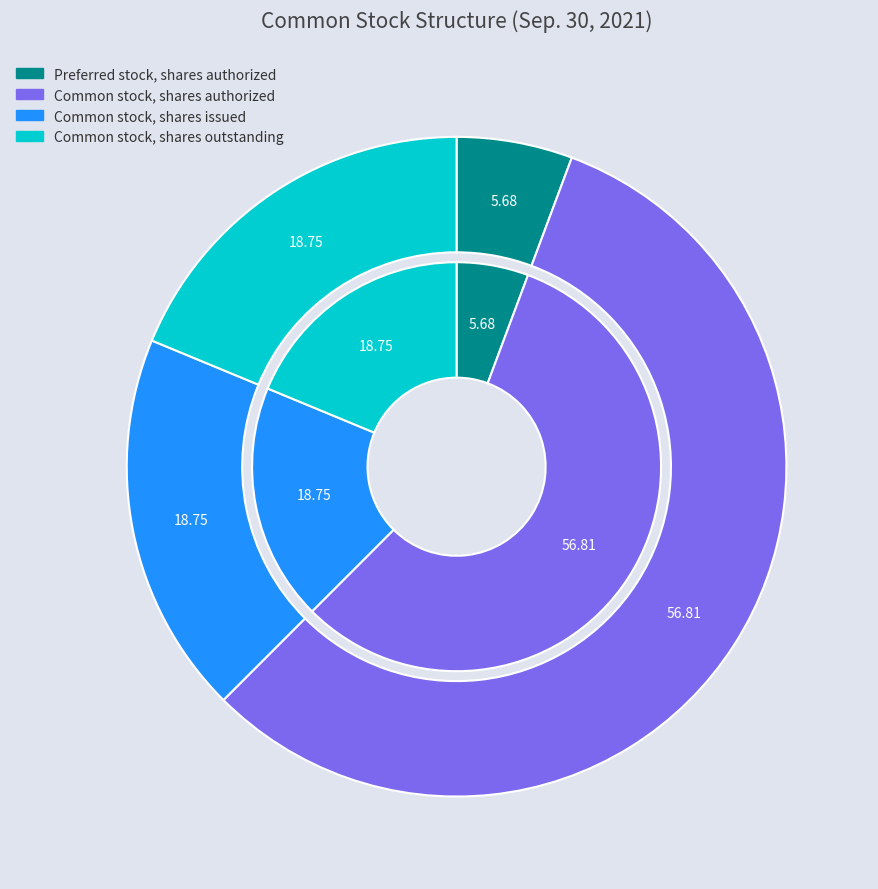

To the nearest percent, what is the difference between the Common stock, shares outstanding and Common stock, shares authorized slice percentages?

38%